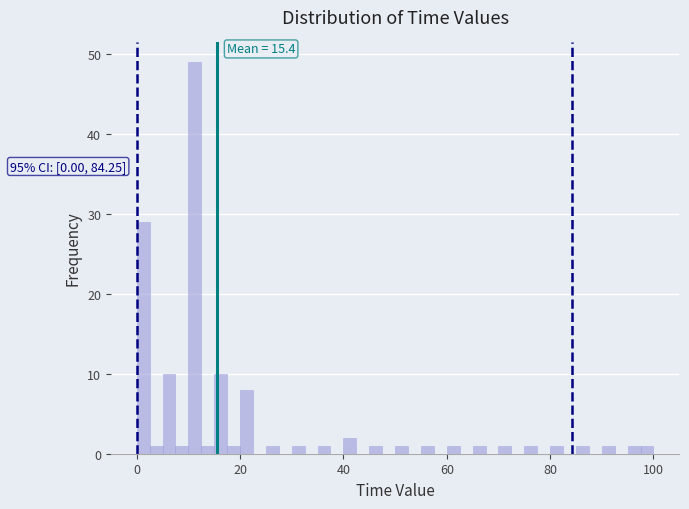

Read against the x-axis, roughly where is the centre of the tallest bar?

12